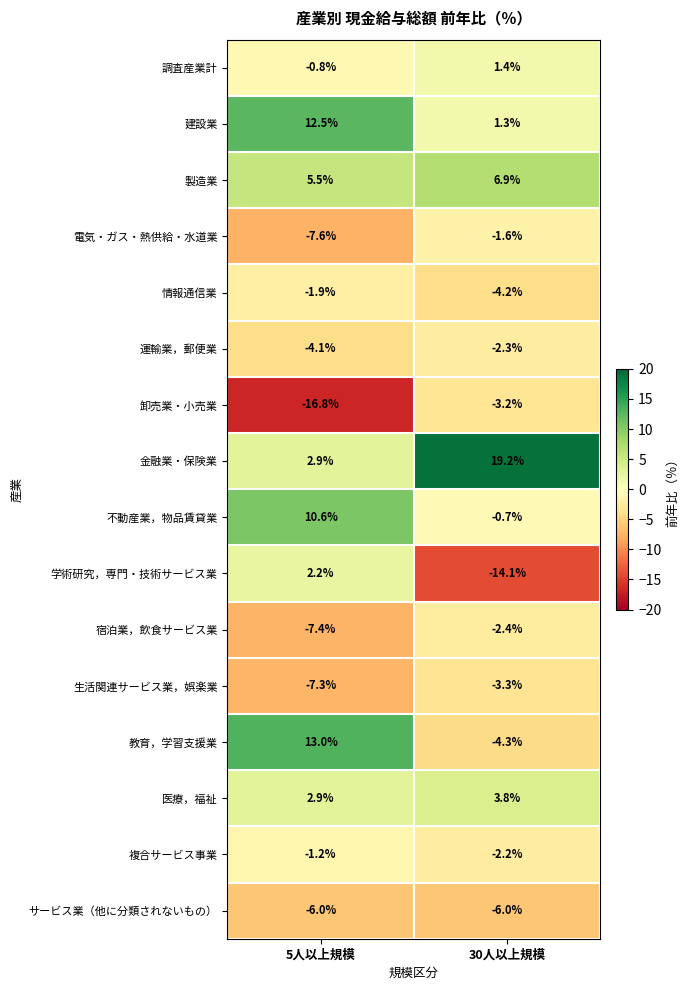

Which category has the lowest value in the 運輸業，郵便業 series?

5人以上規模